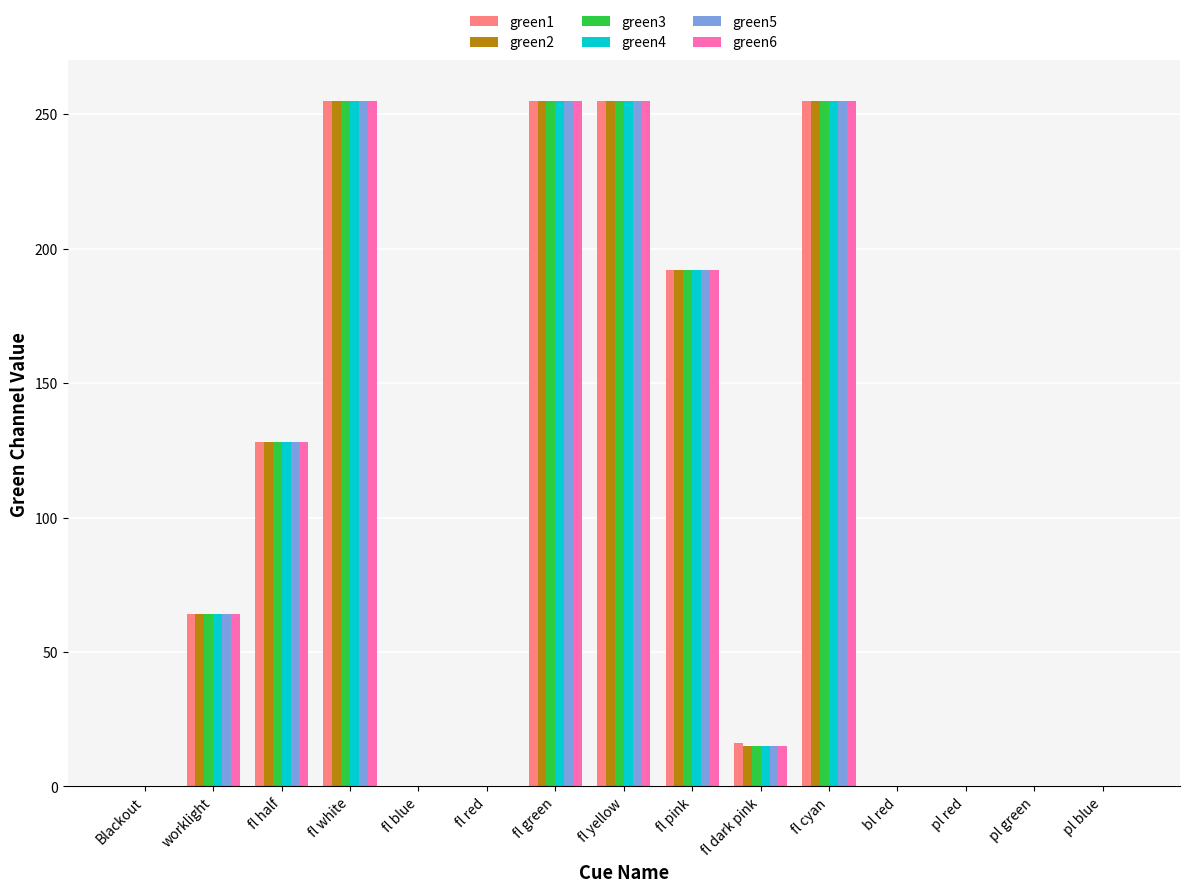

Reading left to right, extract all data points from this chart.

green1: Blackout=0	worklight=64	fl half=128	fl white=255	fl blue=0	fl red=0	fl green=255	fl yellow=255	fl pink=192	fl dark pink=16	fl cyan=255	bl red=0	pl red=0	pl green=0	pl blue=0
green2: Blackout=0	worklight=64	fl half=128	fl white=255	fl blue=0	fl red=0	fl green=255	fl yellow=255	fl pink=192	fl dark pink=15	fl cyan=255	bl red=0	pl red=0	pl green=0	pl blue=0
green3: Blackout=0	worklight=64	fl half=128	fl white=255	fl blue=0	fl red=0	fl green=255	fl yellow=255	fl pink=192	fl dark pink=15	fl cyan=255	bl red=0	pl red=0	pl green=0	pl blue=0
green4: Blackout=0	worklight=64	fl half=128	fl white=255	fl blue=0	fl red=0	fl green=255	fl yellow=255	fl pink=192	fl dark pink=15	fl cyan=255	bl red=0	pl red=0	pl green=0	pl blue=0
green5: Blackout=0	worklight=64	fl half=128	fl white=255	fl blue=0	fl red=0	fl green=255	fl yellow=255	fl pink=192	fl dark pink=15	fl cyan=255	bl red=0	pl red=0	pl green=0	pl blue=0
green6: Blackout=0	worklight=64	fl half=128	fl white=255	fl blue=0	fl red=0	fl green=255	fl yellow=255	fl pink=192	fl dark pink=15	fl cyan=255	bl red=0	pl red=0	pl green=0	pl blue=0